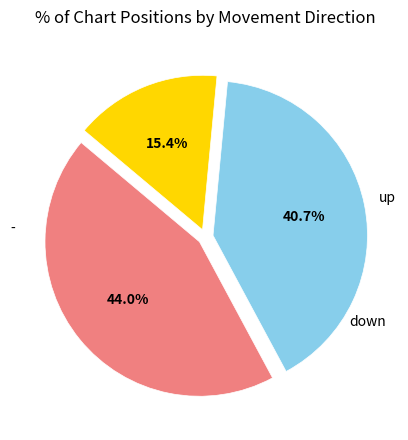

Does any single category account for the majority?

No